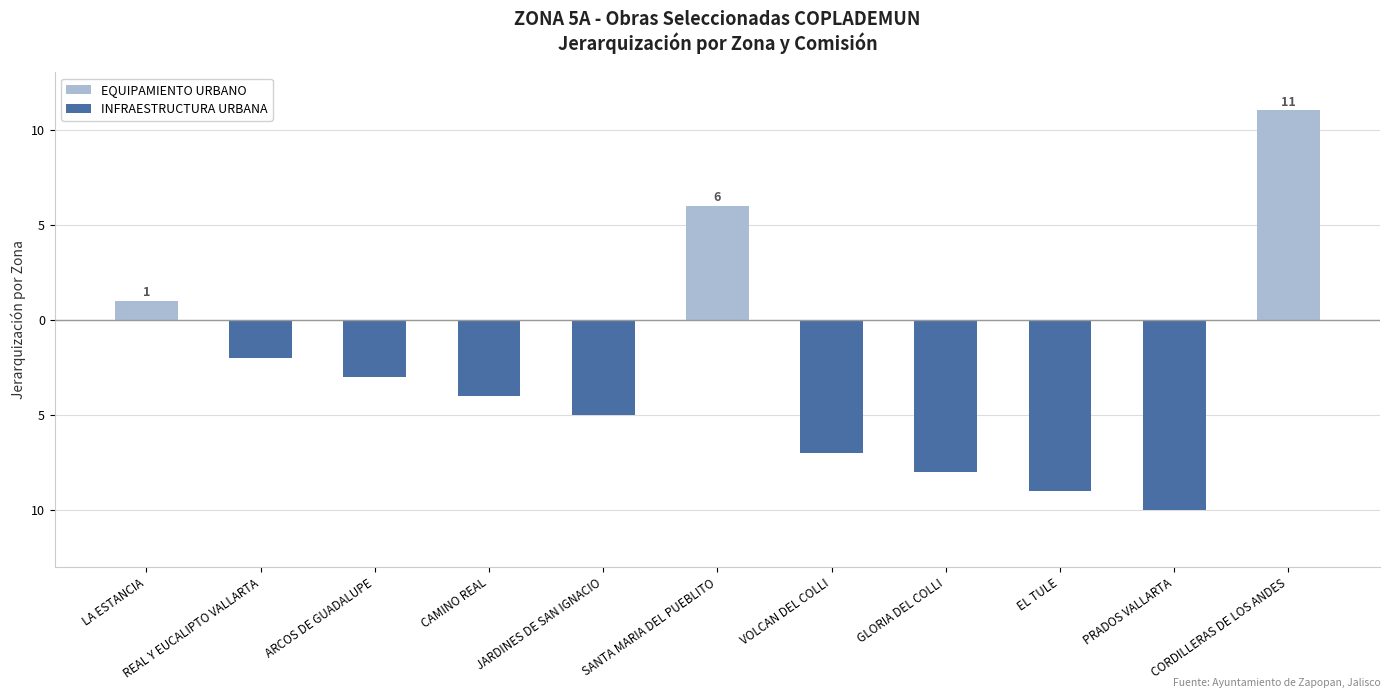

Between JARDINES DE SAN IGNACIO and VOLCAN DEL COLLI, which is larger?

JARDINES DE SAN IGNACIO